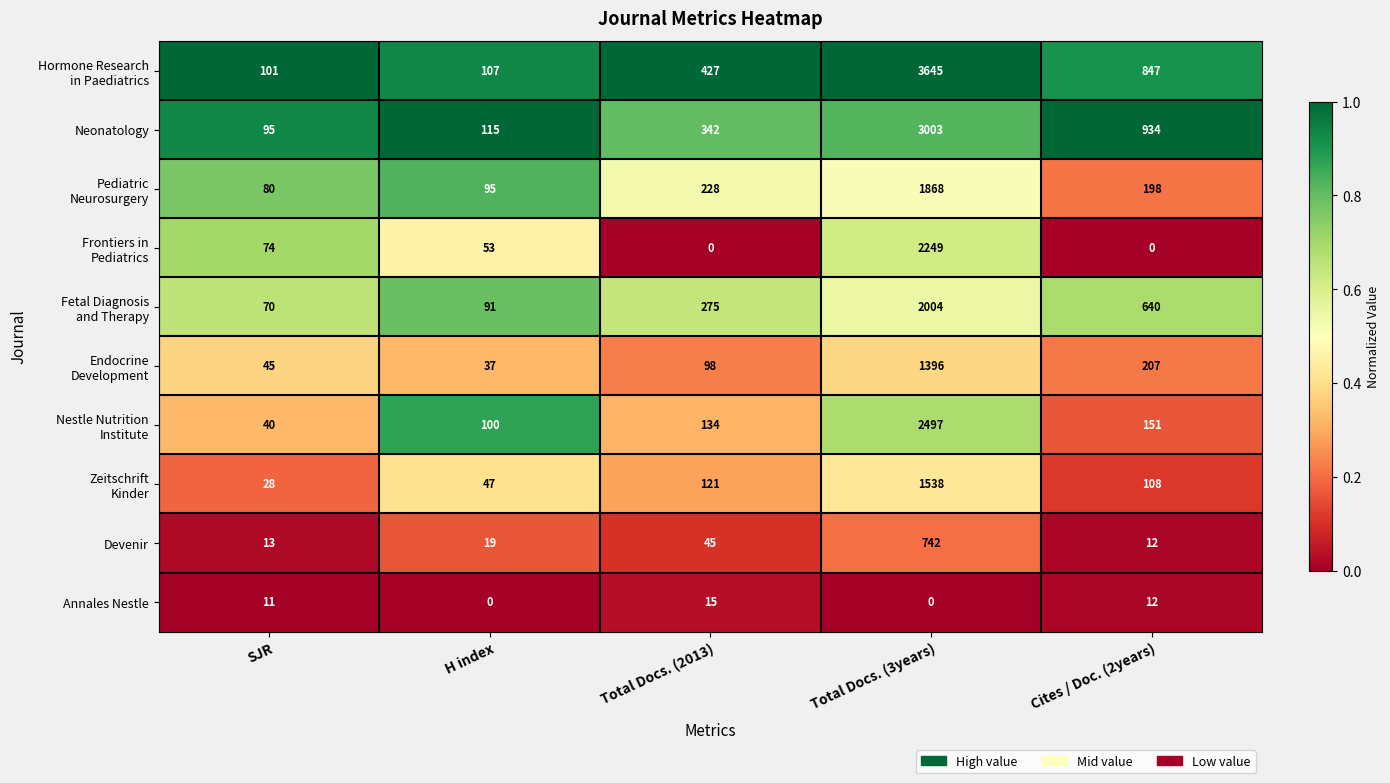

Rank the categories by Neonatology value from highest to lowest.

Total Docs. (3years), Cites / Doc. (2years), Total Docs. (2013), H index, SJR